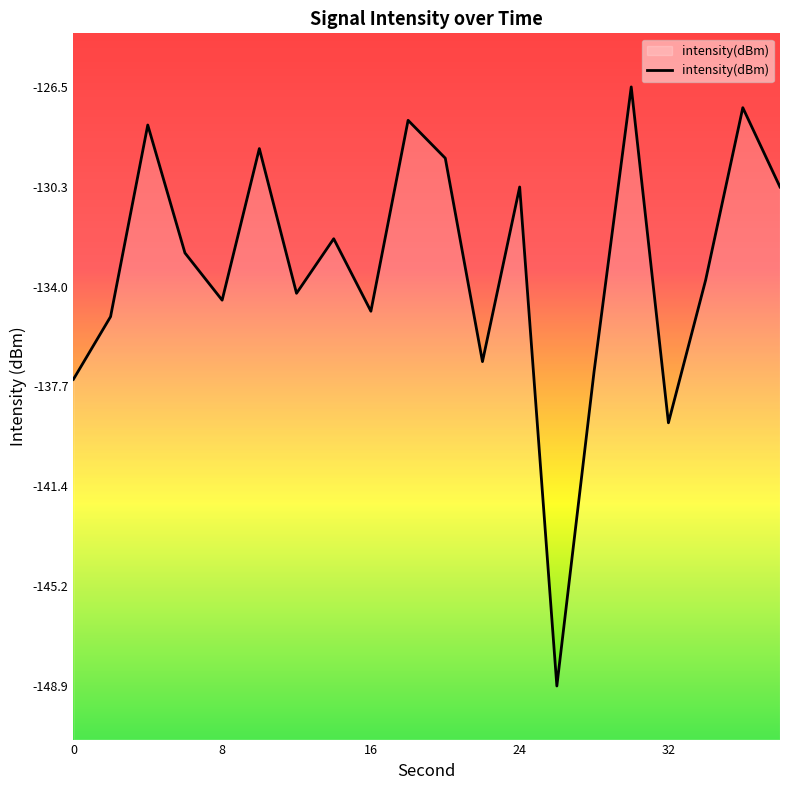

The value at 16 is -235.3. True or false?

False